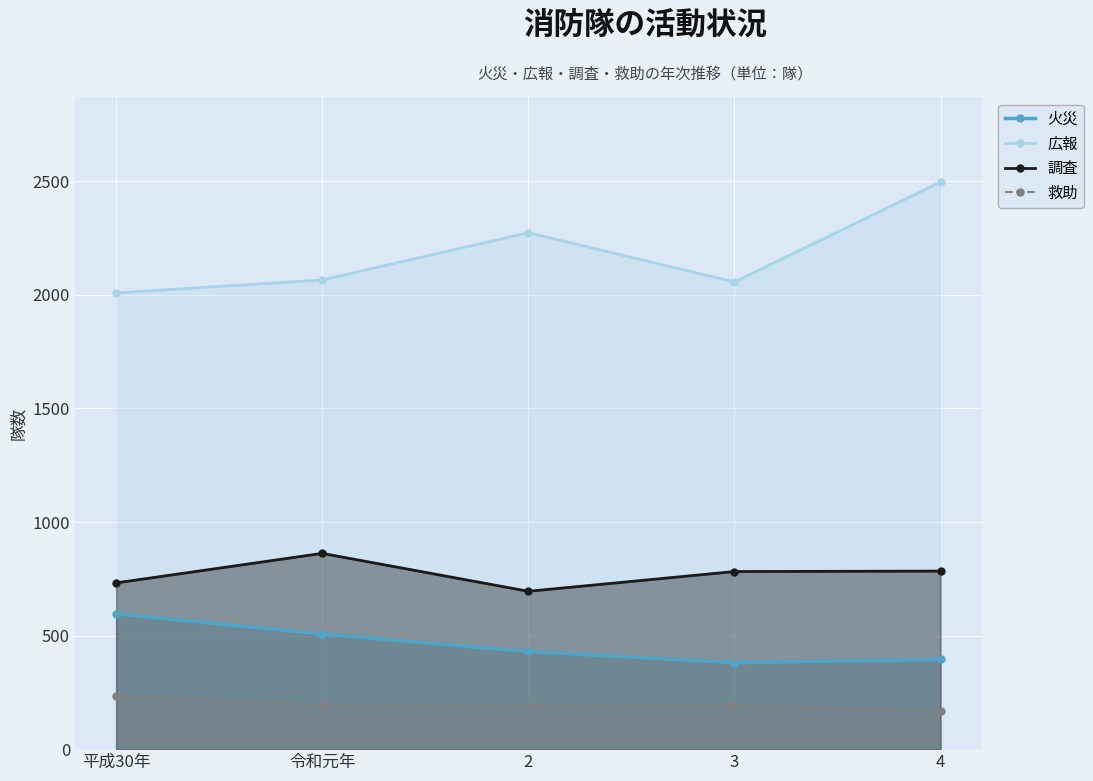

What is the sum of the 広報 values at 令和元年 and 4?

4563